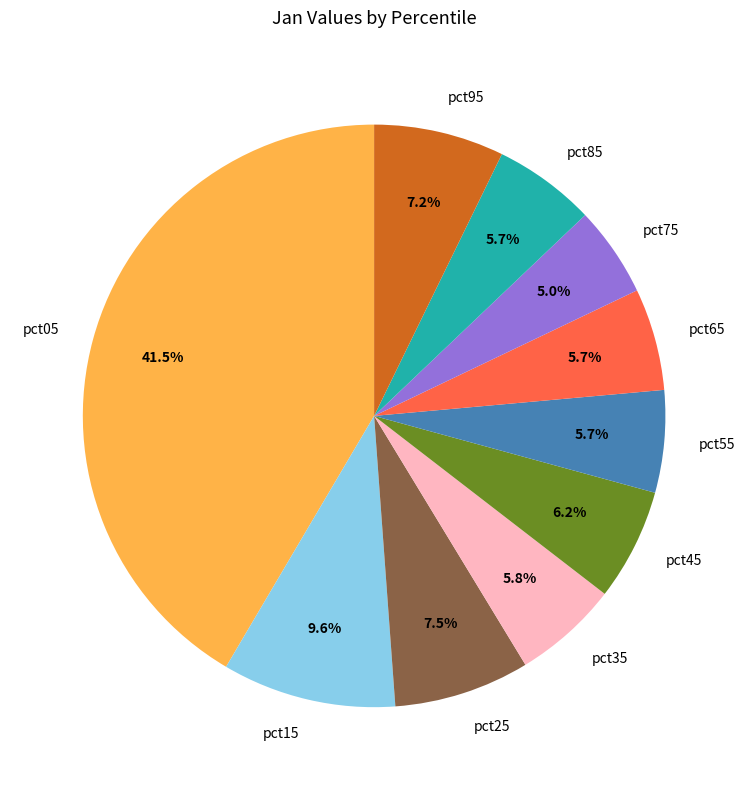

Which category has the smallest portion of the pie?

pct75